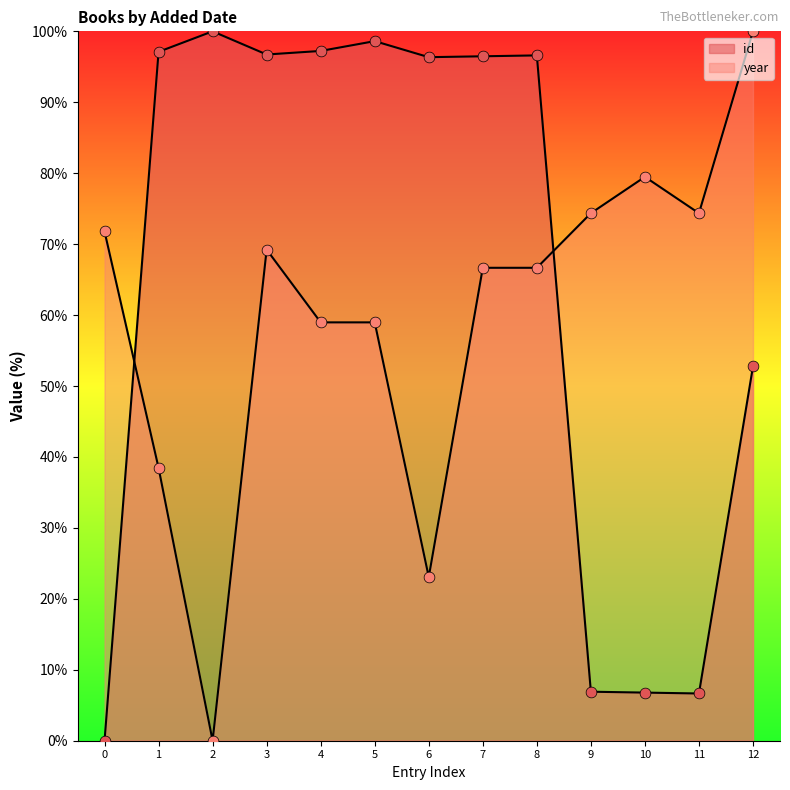

Which series reaches the minimum Y coordinate?

id